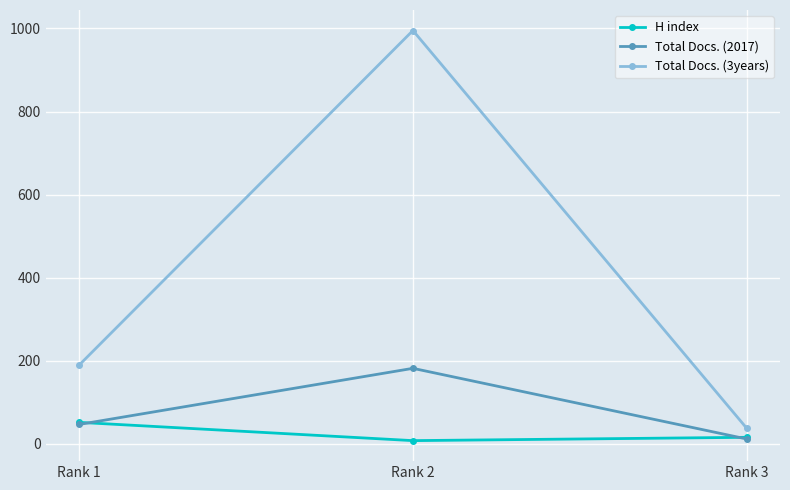

The value of Total Docs. (2017) at Rank 3 is 12. True or false?

True